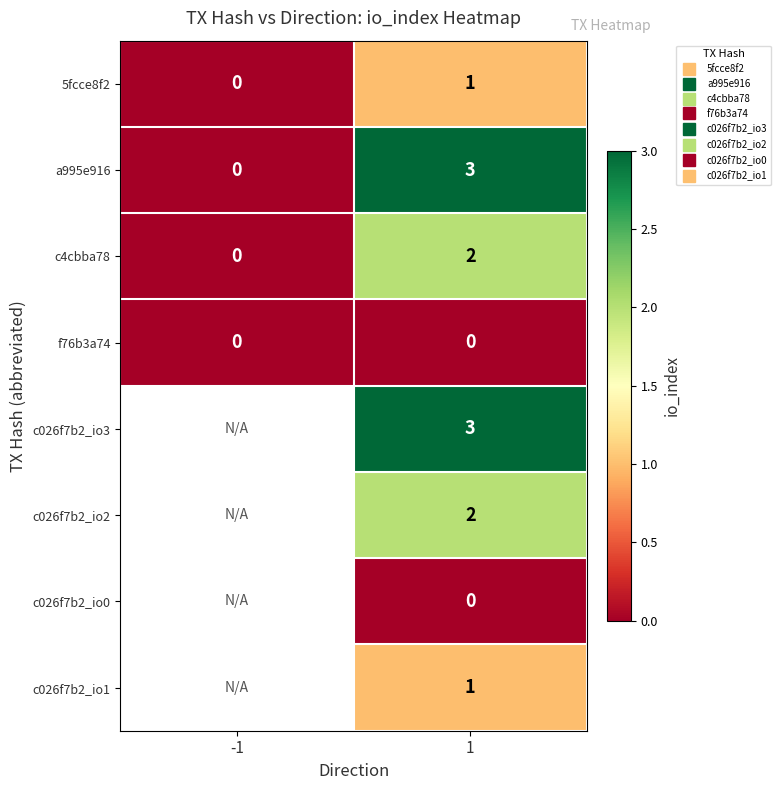

List the labels in order of c4cbba78 value, smallest first.

-1, 1